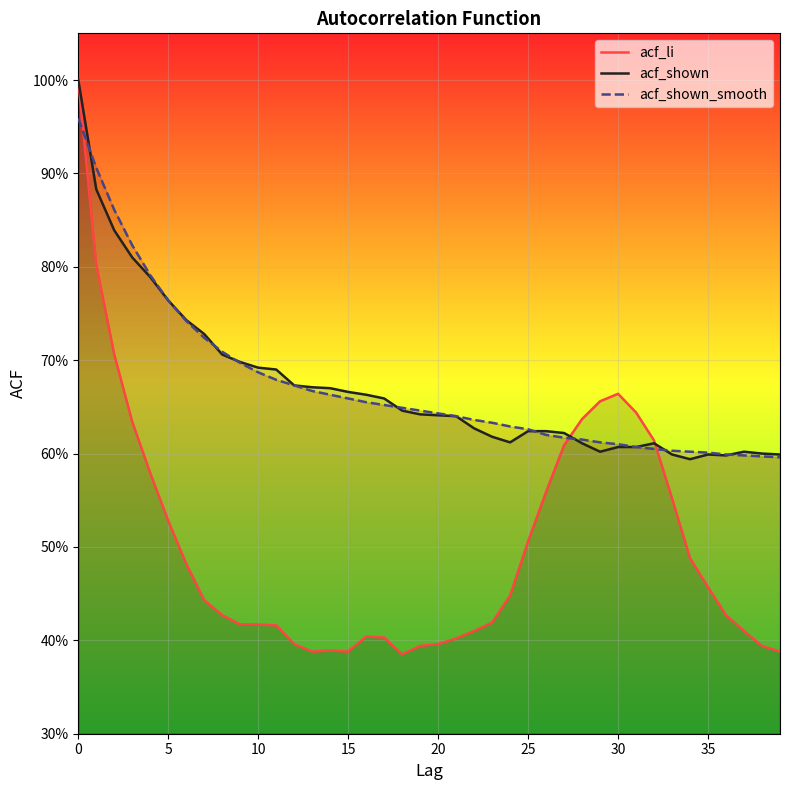

What is the label of the 27th point from the left?

26